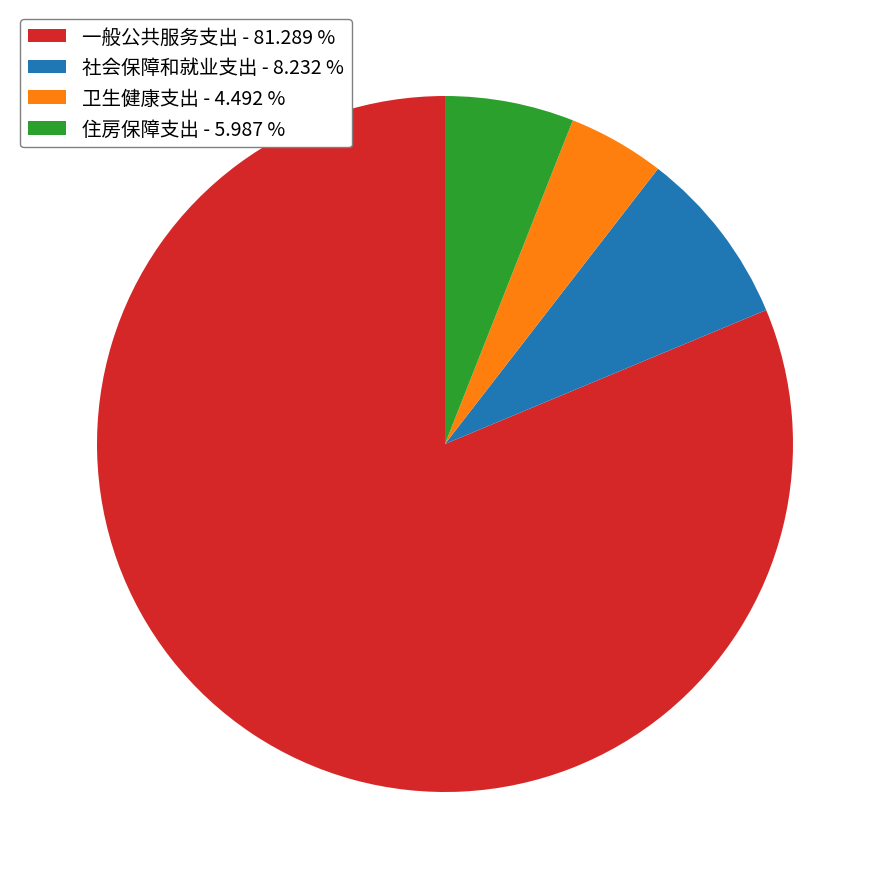

Rank the categories by value from highest to lowest.

一般公共服务支出, 社会保障和就业支出, 住房保障支出, 卫生健康支出